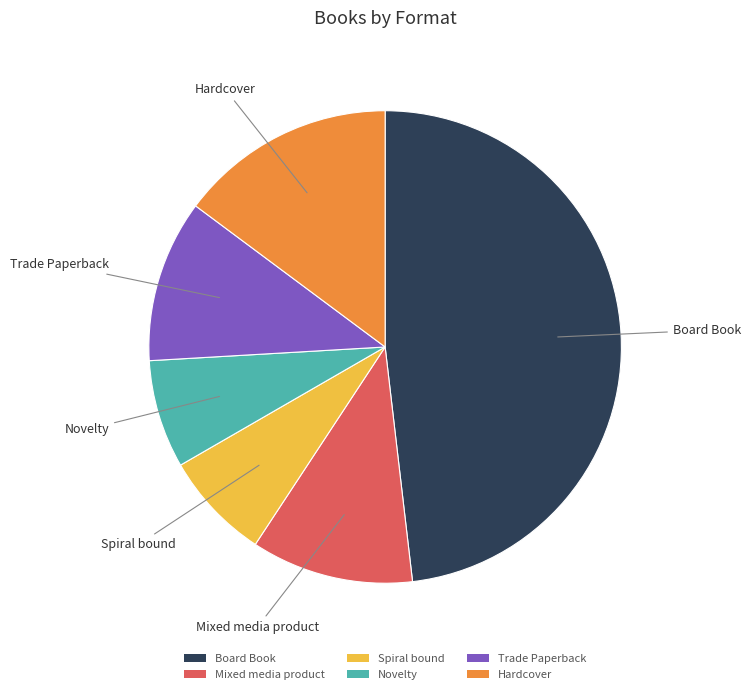

Does Novelty account for over 50% of the chart?

No